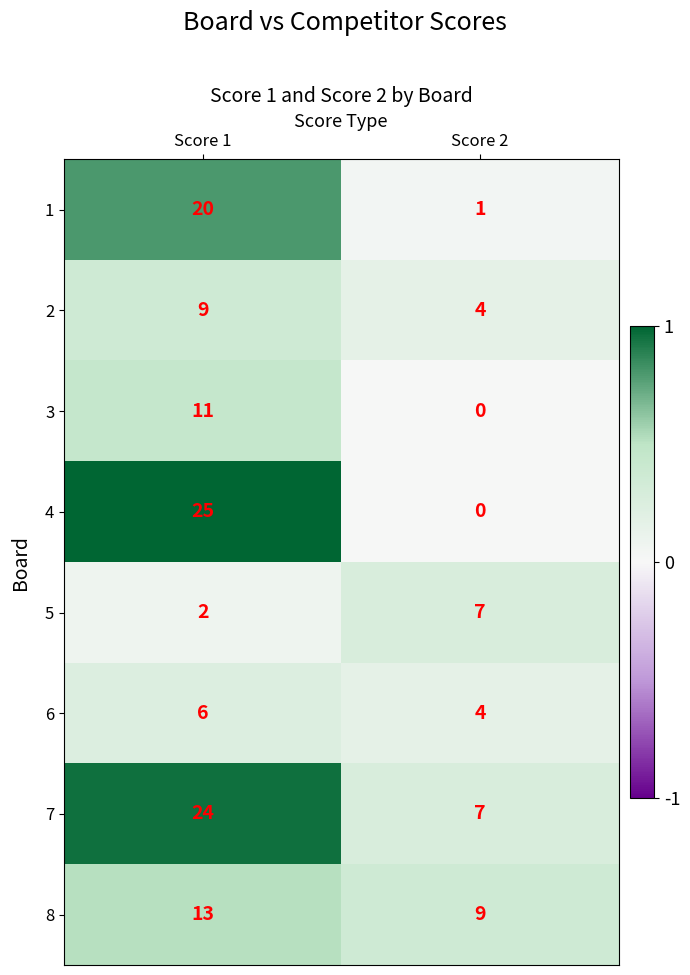

Reading left to right, transcribe all the data shown in this chart.

1: Score 1=20	Score 2=1
2: Score 1=9	Score 2=4
3: Score 1=11	Score 2=0
4: Score 1=25	Score 2=0
5: Score 1=2	Score 2=7
6: Score 1=6	Score 2=4
7: Score 1=24	Score 2=7
8: Score 1=13	Score 2=9